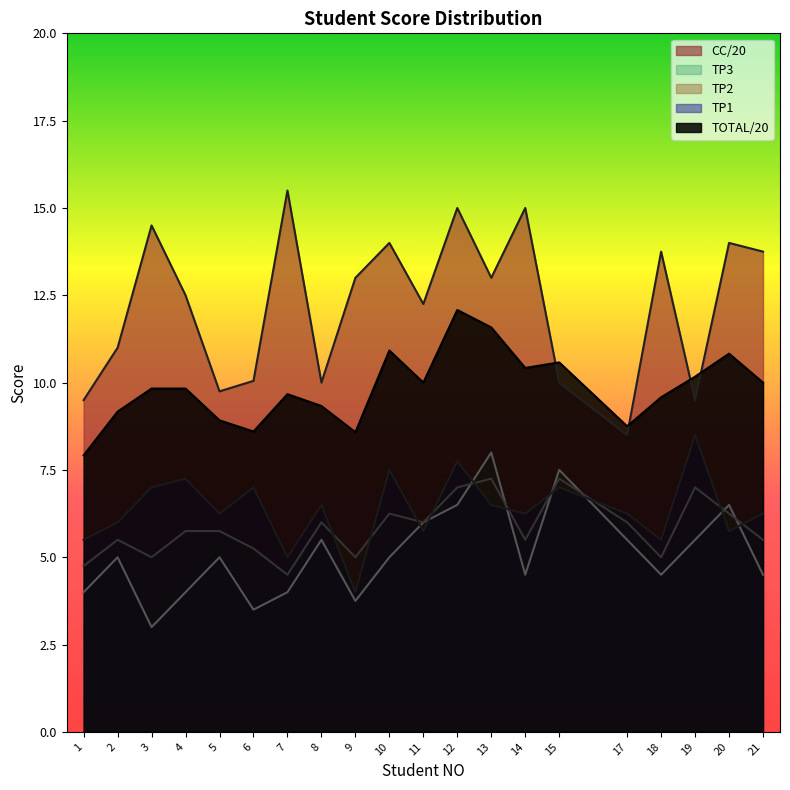

At which label does TP1 first exceed 6?

3